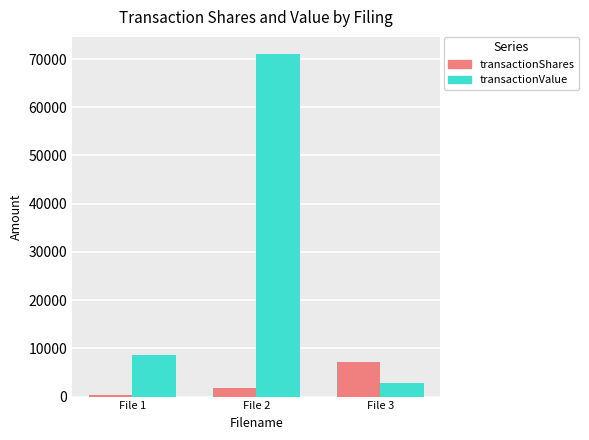

Which series has the widest spread of values?

transactionValue